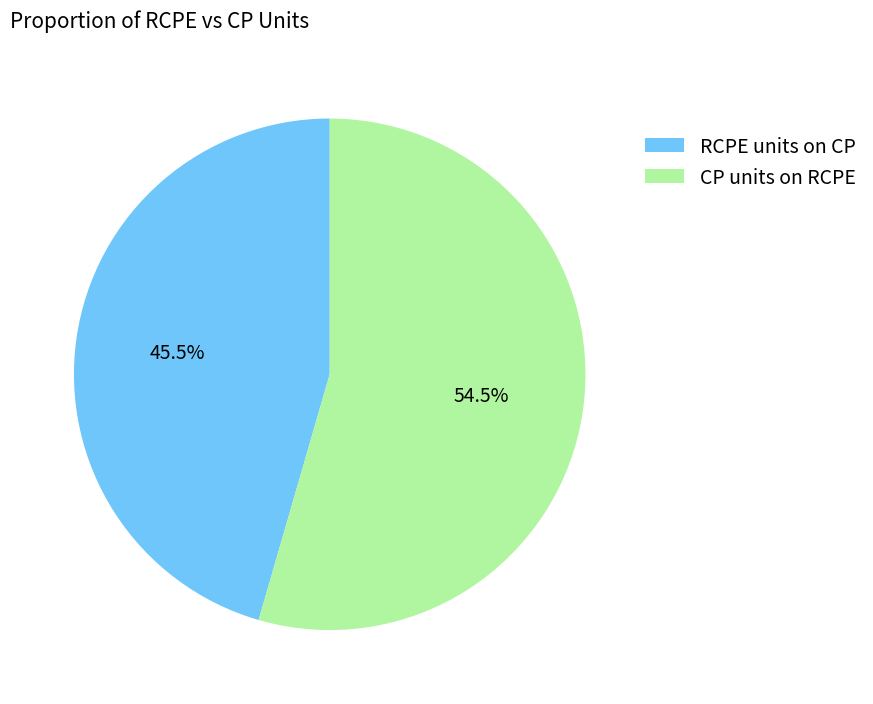

Rank the categories by value from lowest to highest.

RCPE units on CP, CP units on RCPE